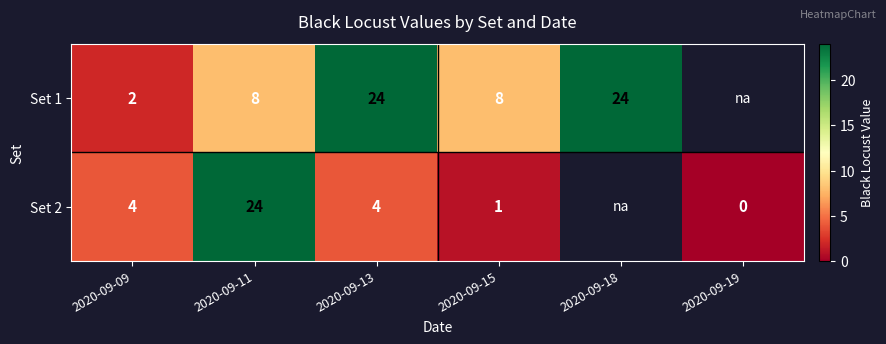

Rank the series at 2020-09-15 from lowest to highest value.

Set 2, Set 1